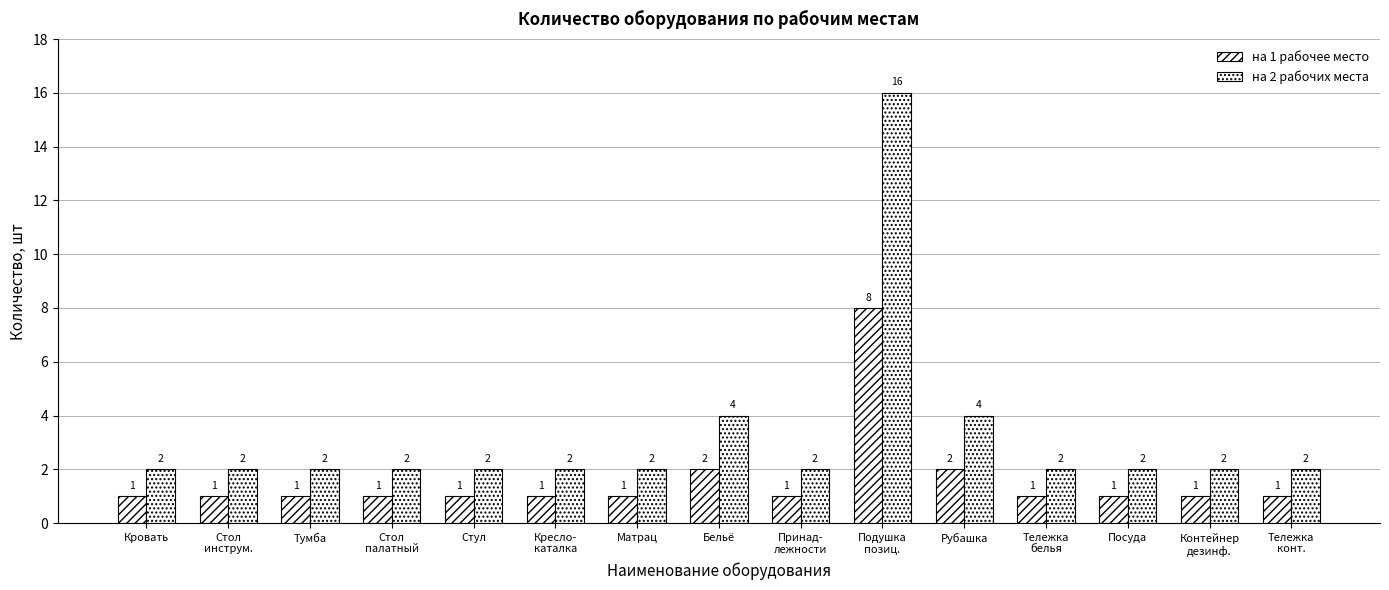

Which has a higher value, Принад-
лежности or Кровать?

Принад-
лежности